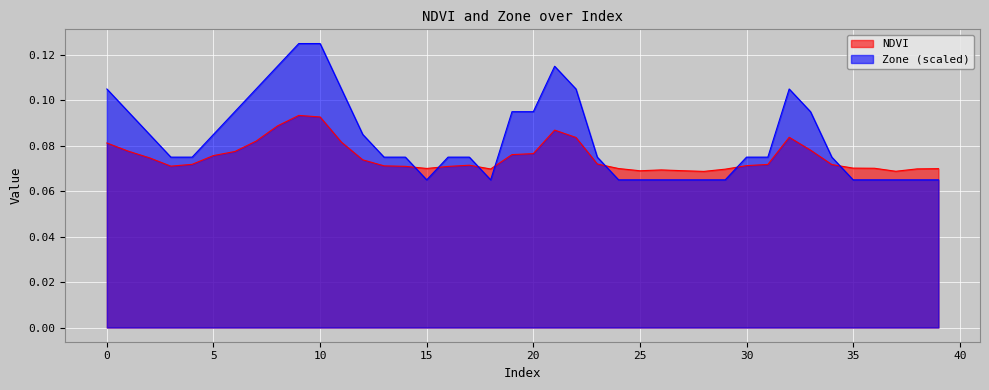

Reading right to left, transcribe all the data shown in this chart.

NDVI: 39=0.1	38=0.1	37=0.1	36=0.1	35=0.1	34=0.1	33=0.1	32=0.1	31=0.1	30=0.1	29=0.1	28=0.1	27=0.1	26=0.1	25=0.1	24=0.1	23=0.1	22=0.1	21=0.1	20=0.1	19=0.1	18=0.1	17=0.1	16=0.1	15=0.1	14=0.1	13=0.1	12=0.1	11=0.1	10=0.1	9=0.1	8=0.1	7=0.1	6=0.1	5=0.1	4=0.1	3=0.1	2=0.1	1=0.1	0=0.1
Zone: 39=0.1	38=0.1	37=0.1	36=0.1	35=0.1	34=0.1	33=0.1	32=0.1	31=0.1	30=0.1	29=0.1	28=0.1	27=0.1	26=0.1	25=0.1	24=0.1	23=0.1	22=0.1	21=0.1	20=0.1	19=0.1	18=0.1	17=0.1	16=0.1	15=0.1	14=0.1	13=0.1	12=0.1	11=0.1	10=0.1	9=0.1	8=0.1	7=0.1	6=0.1	5=0.1	4=0.1	3=0.1	2=0.1	1=0.1	0=0.1